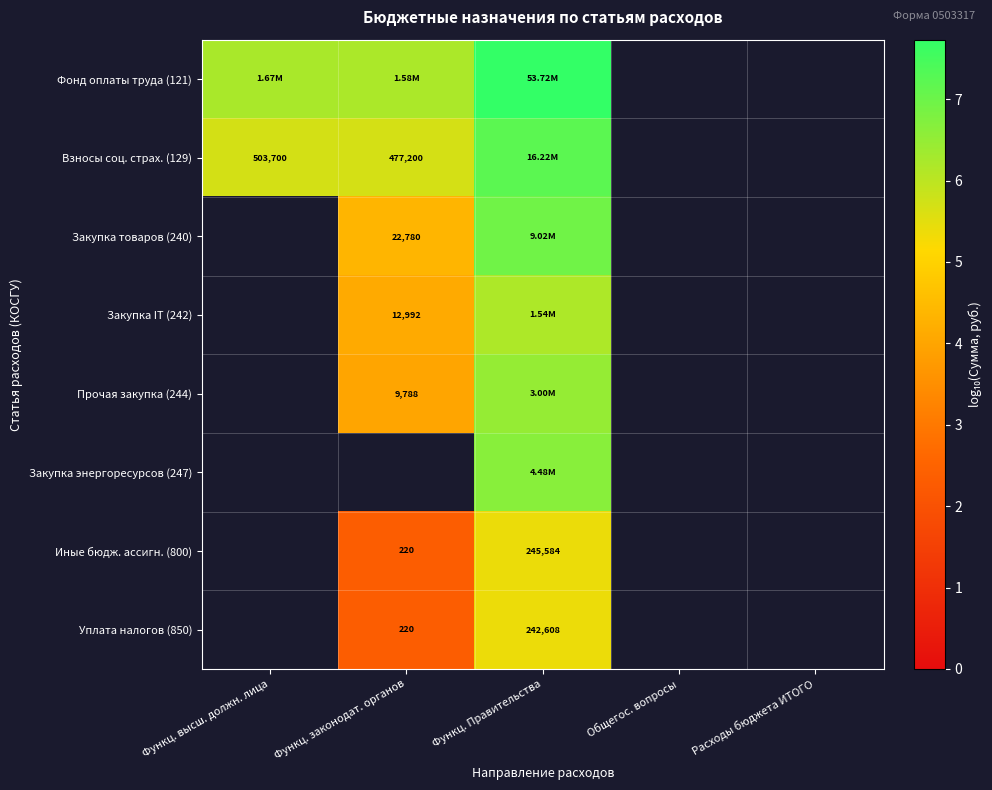

At which category is the sum across all series the highest?

Функц. Правительства